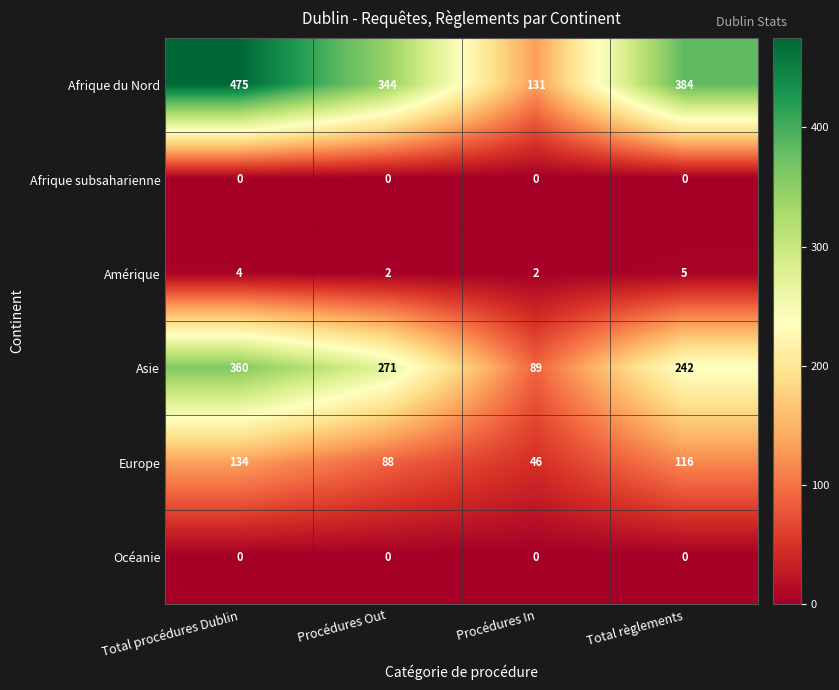

At how many categories does at least one series exceed 308?

3